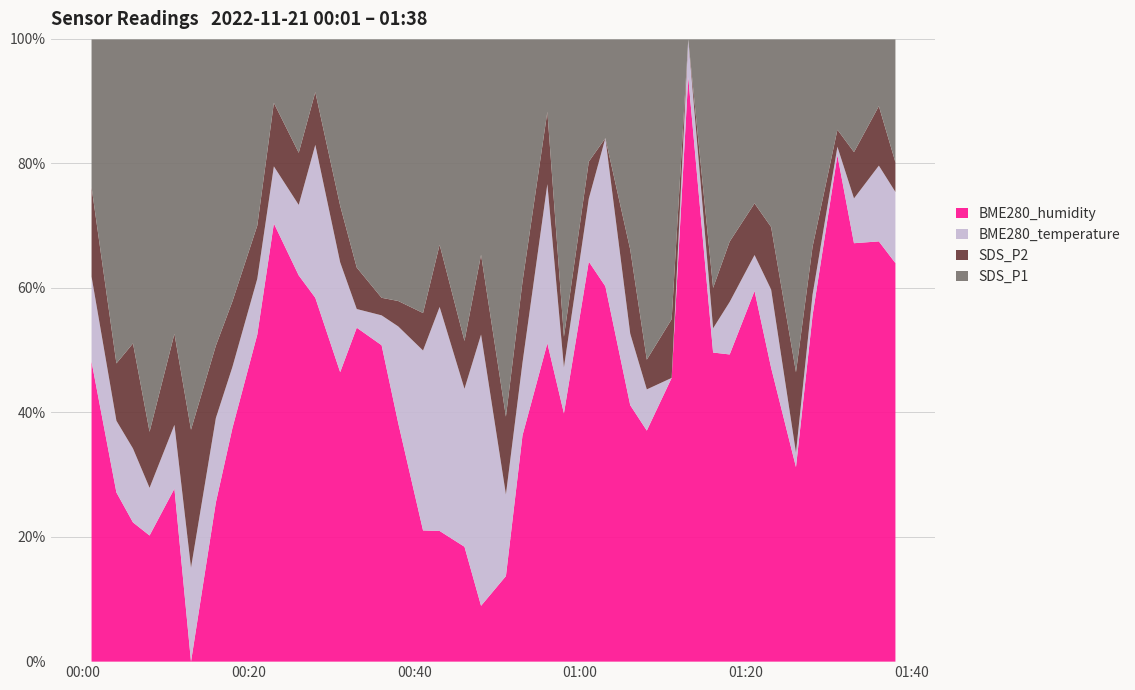

Which category has the highest value across all series?

2022/11/21 01:31